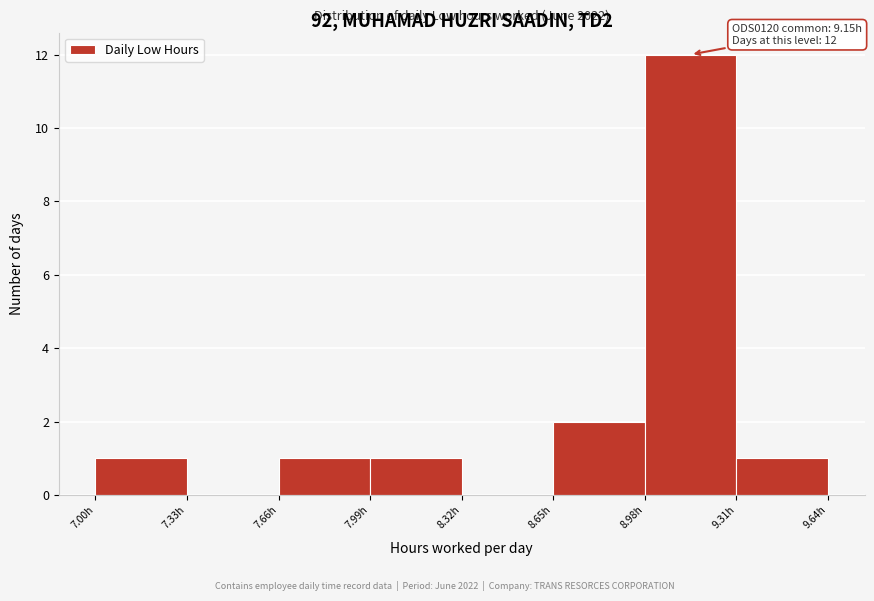

Over which range of the x-axis is the bar tallest?

8.98 to 9.31